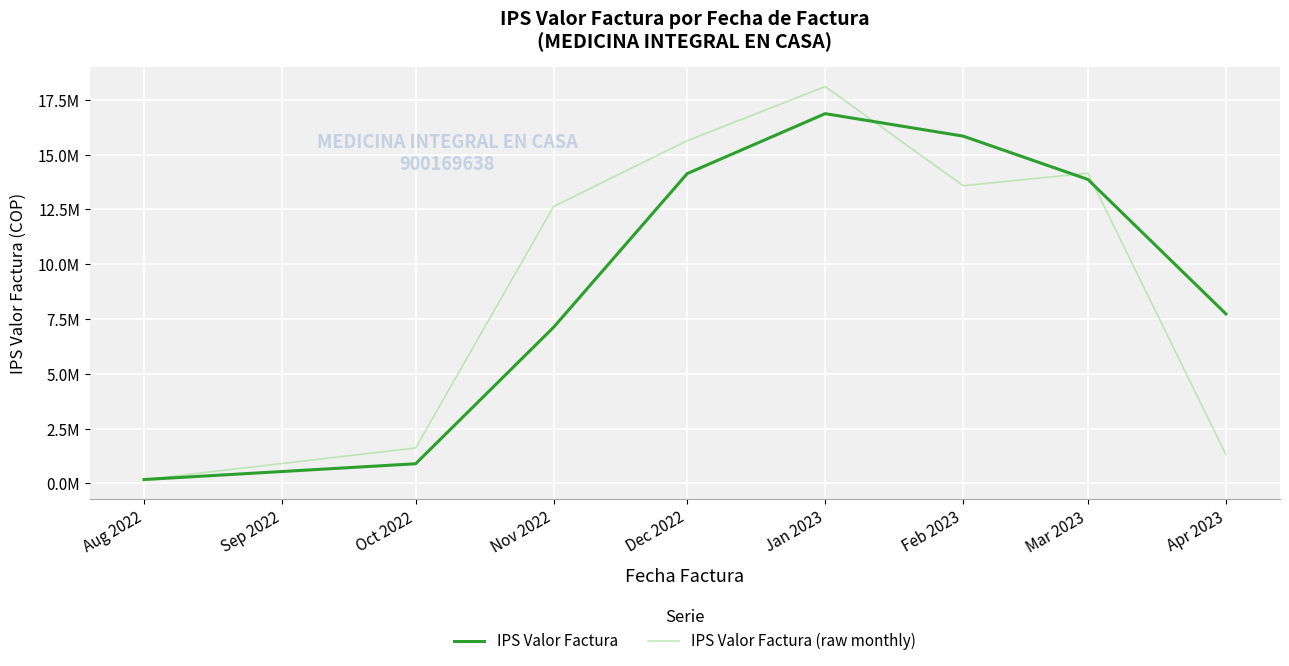

Rank the categories by IPS Valor Factura value from highest to lowest.

Jan 2023, Feb 2023, Dec 2022, Mar 2023, Apr 2023, Nov 2022, Oct 2022, Aug 2022